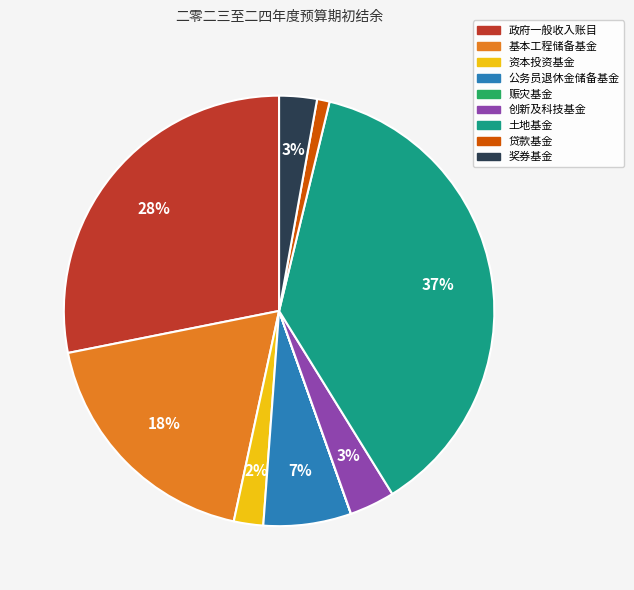

Is there any slice that represents more than half of the pie?

No